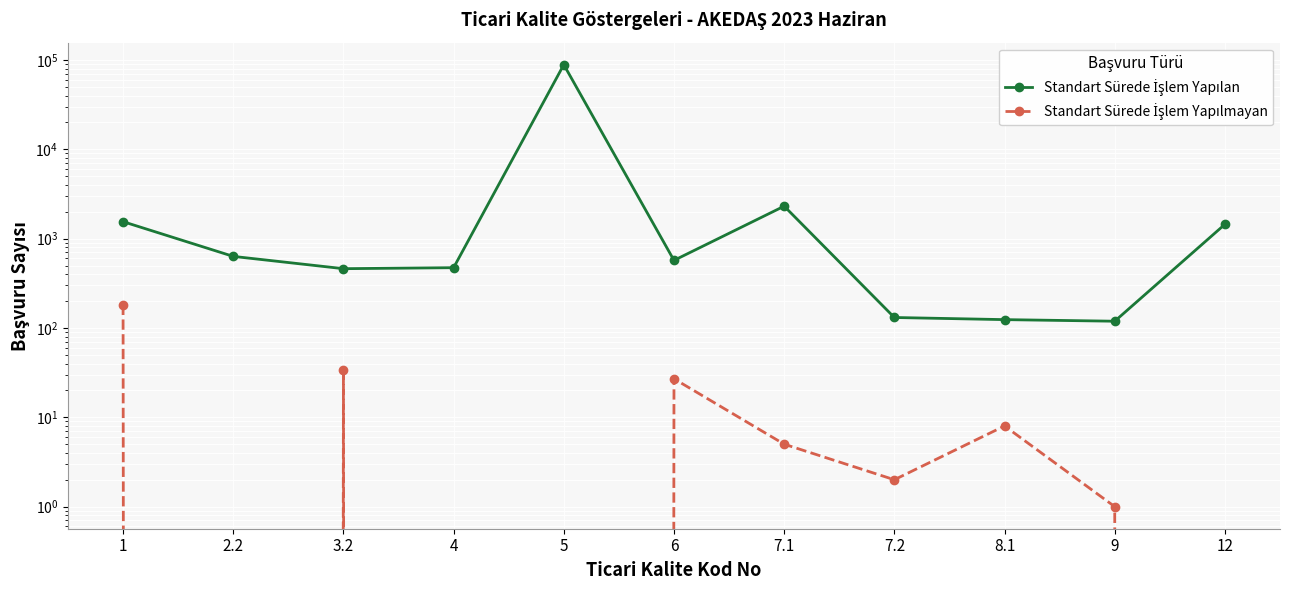

At which category does Standart Sürede İşlem Yapılan reach its first local valley?

3.2